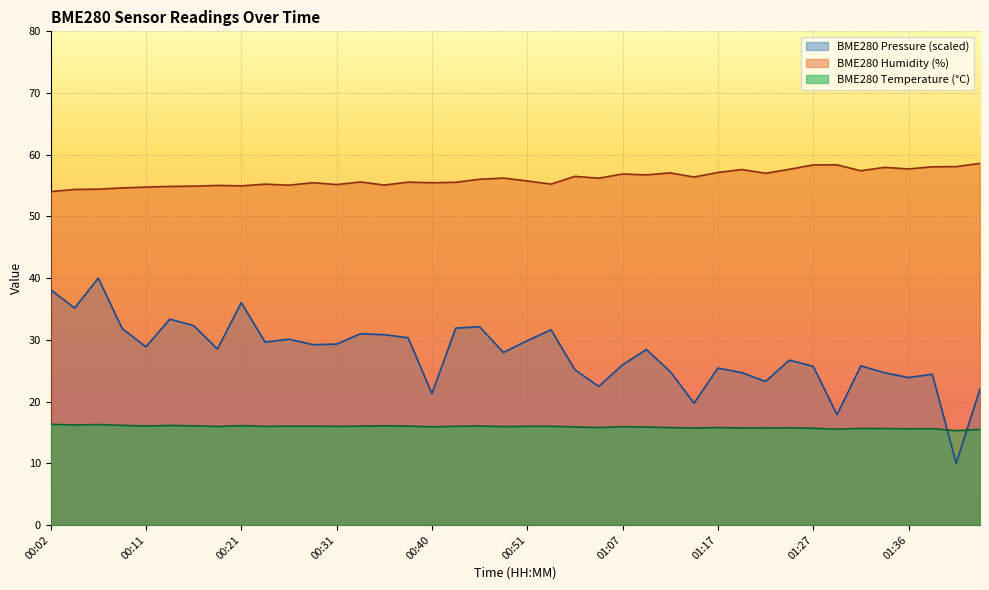

What is the minimum value for BME280_humidity?

54.0